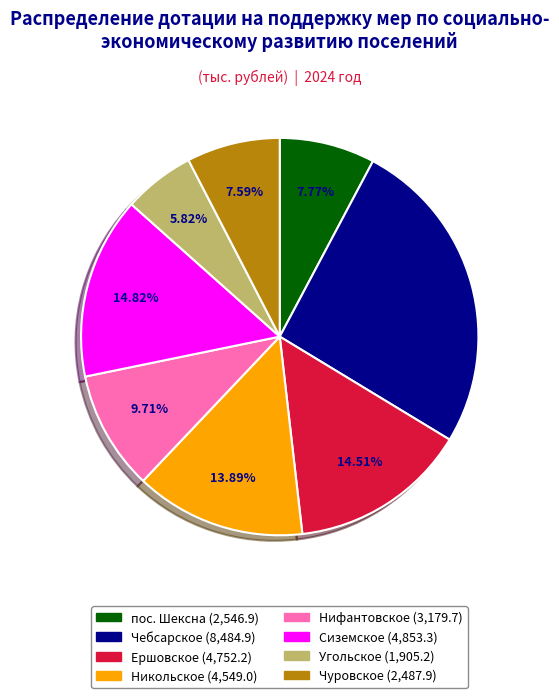

Is there any slice that represents more than half of the pie?

No